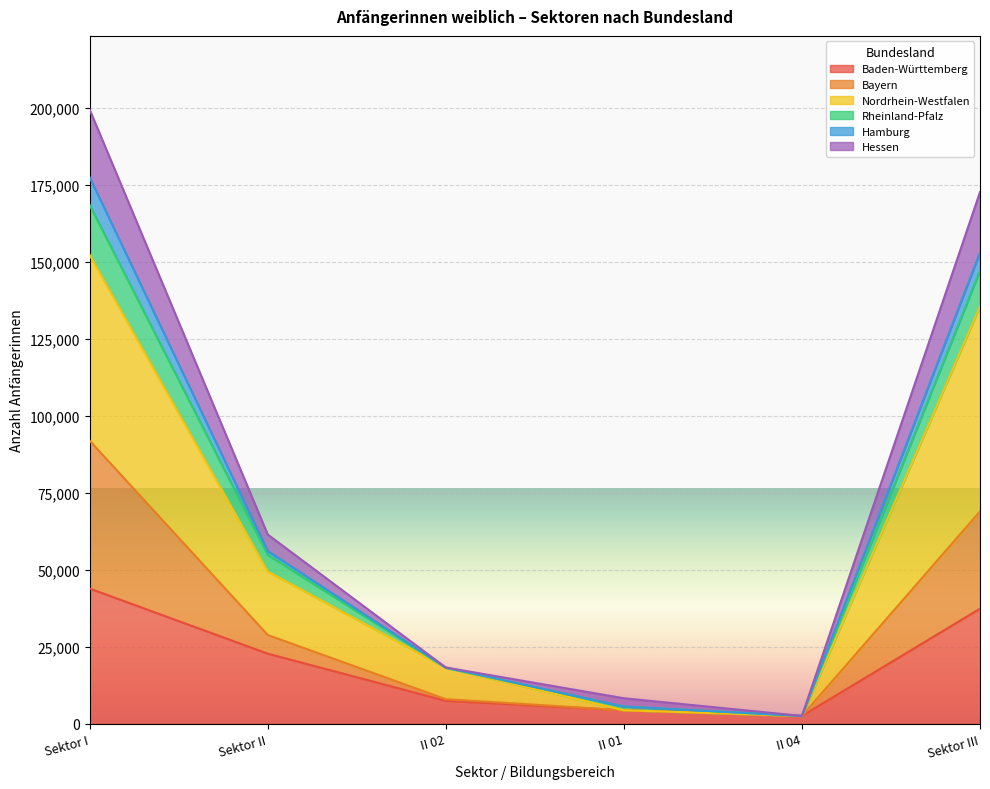

What is the difference between the highest and lowest values at Sektor I?

155450